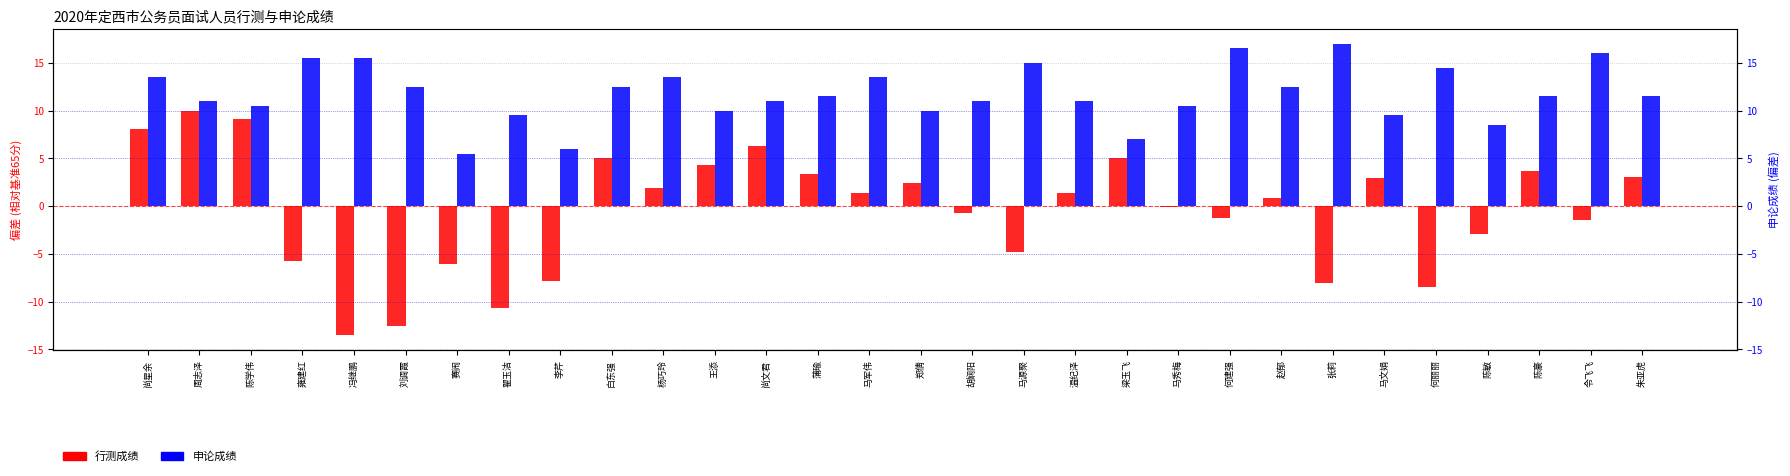

List the series in order of their overall mean, highest first.

申论成绩, 行测成绩